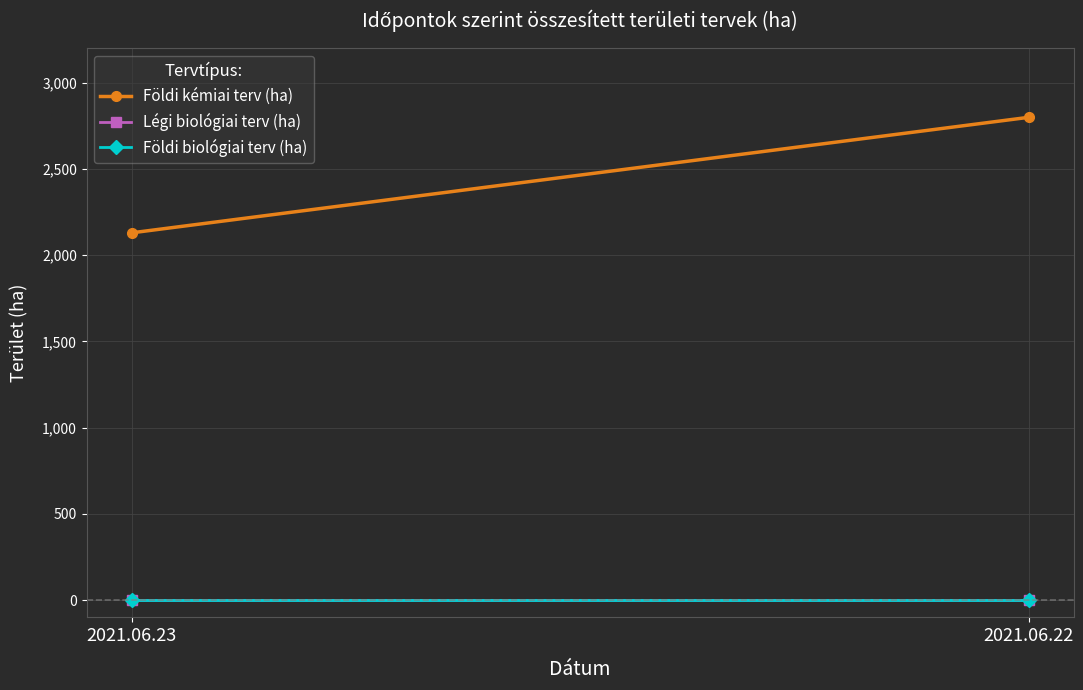

Is the value of Légi biológiai terv (ha) at 2021.06.22 greater than the value of Földi biológiai terv (ha) at 2021.06.22?

No